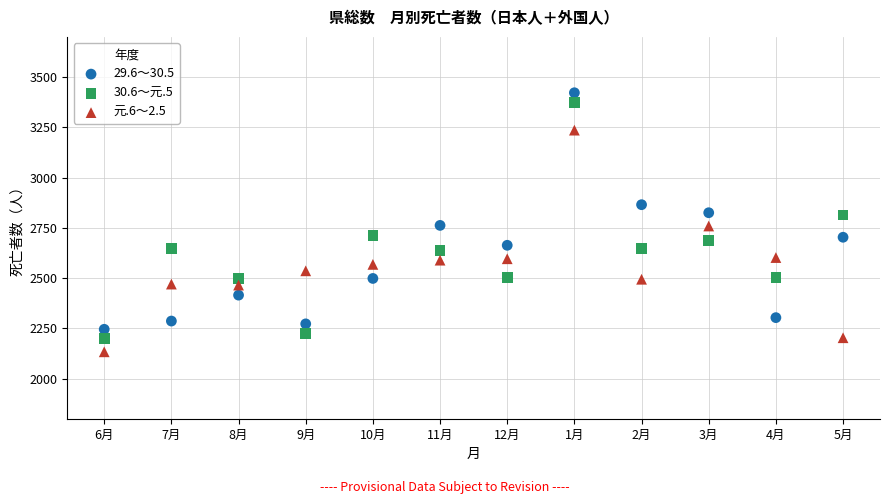

What are all the series names shown in the legend?

29.6～30.5, 30.6～元.5, 元.6～2.5